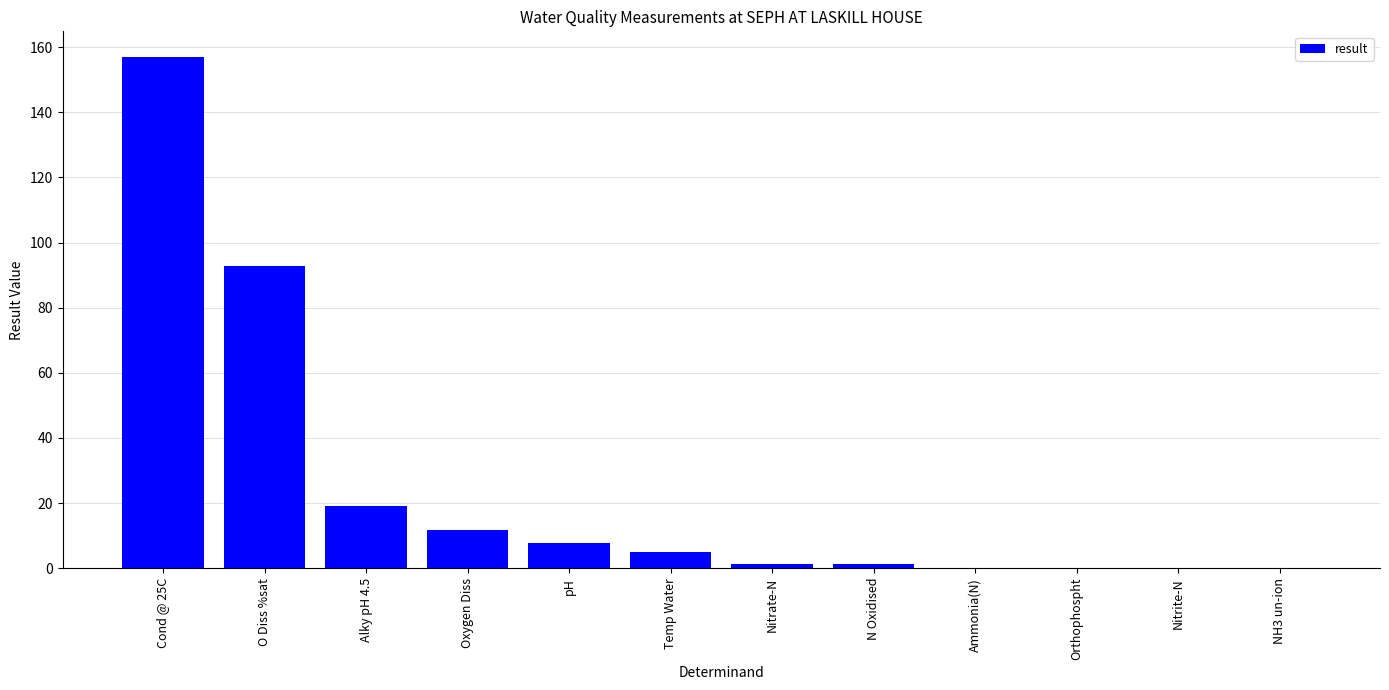

Between Oxygen Diss and Nitrate-N, which is larger?

Oxygen Diss